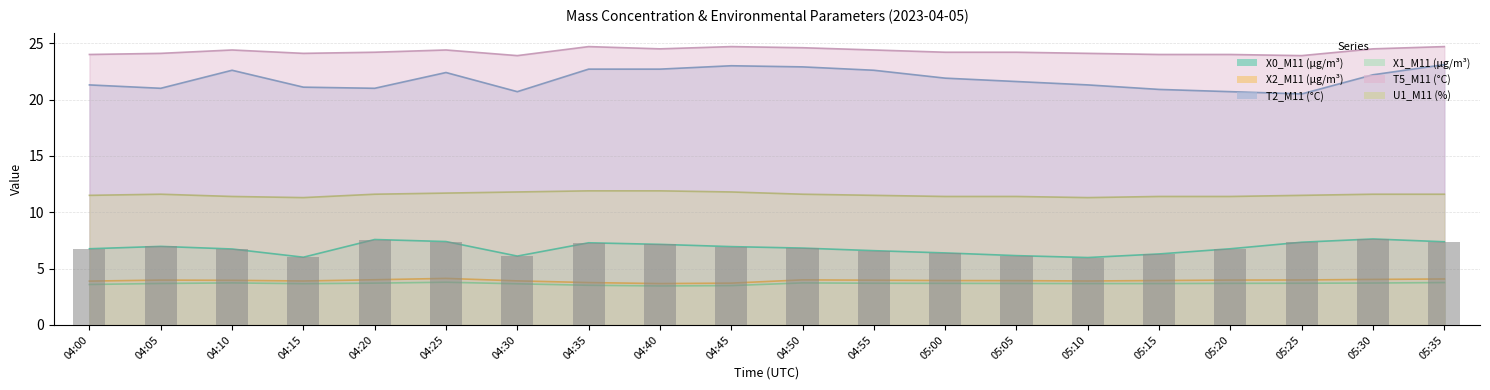

What is the label of the 3rd bar from the left?

04:10